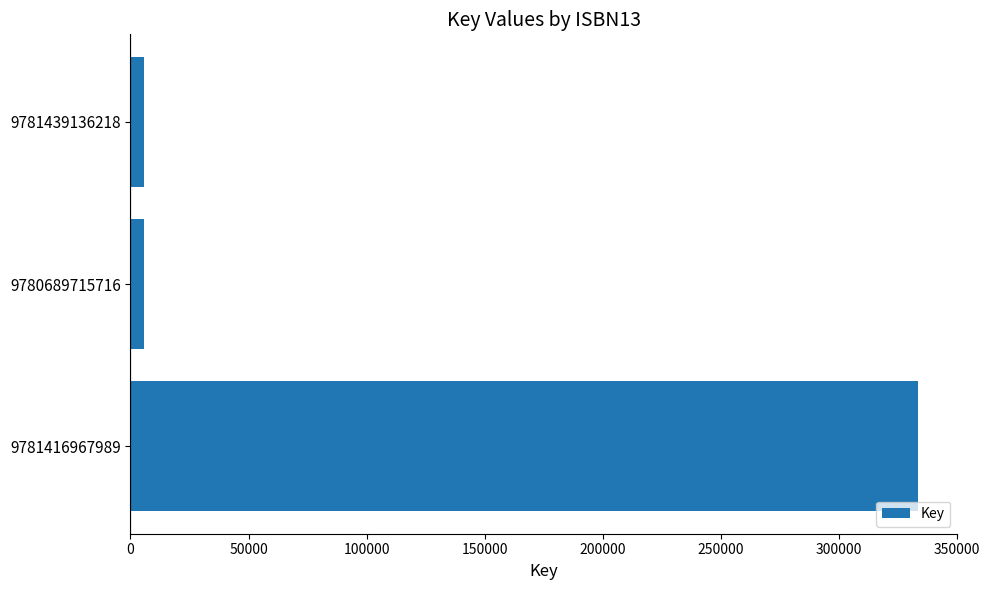

The value at 9781416967989 is 574857. True or false?

False